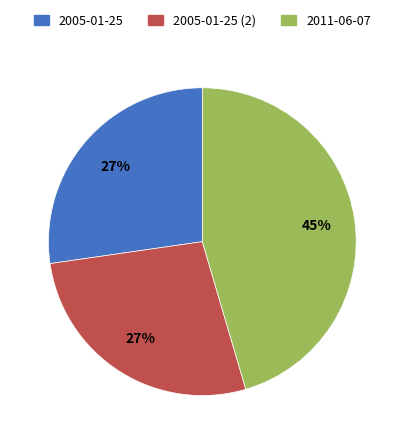

Is there a majority slice in this chart?

No